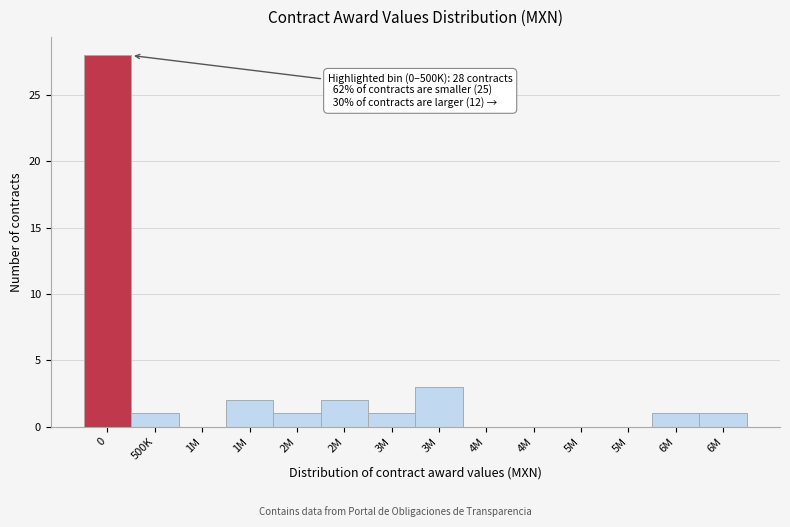

How many data points does each series have?

14